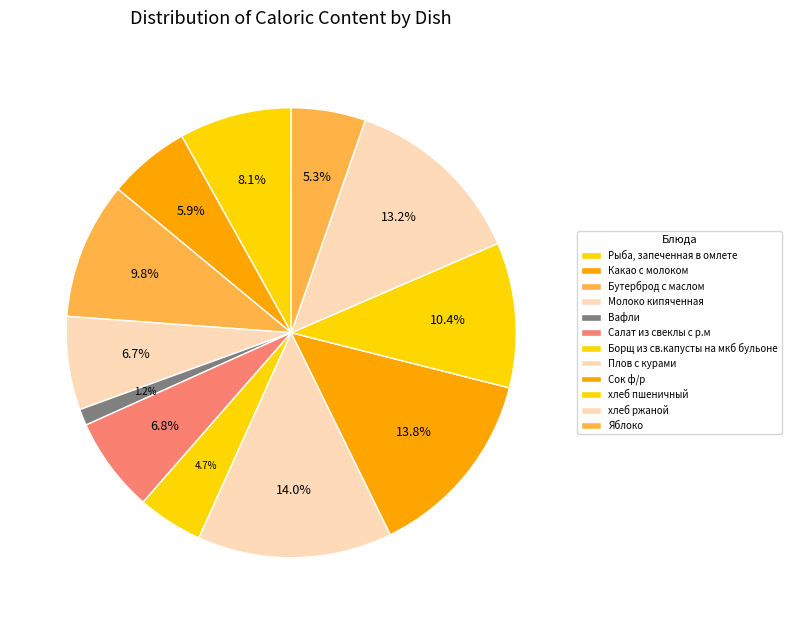

Is it true that хлеб пшеничный is 18% of the pie?

False